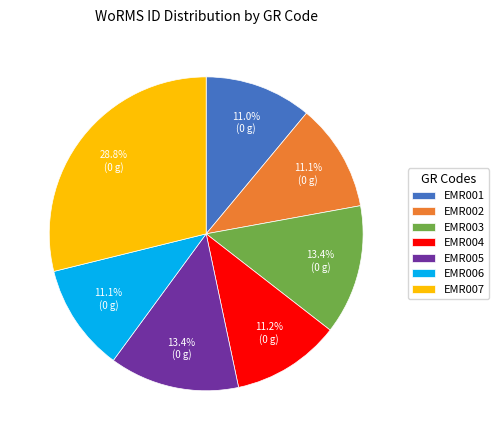

How many slices are in this pie chart?

7